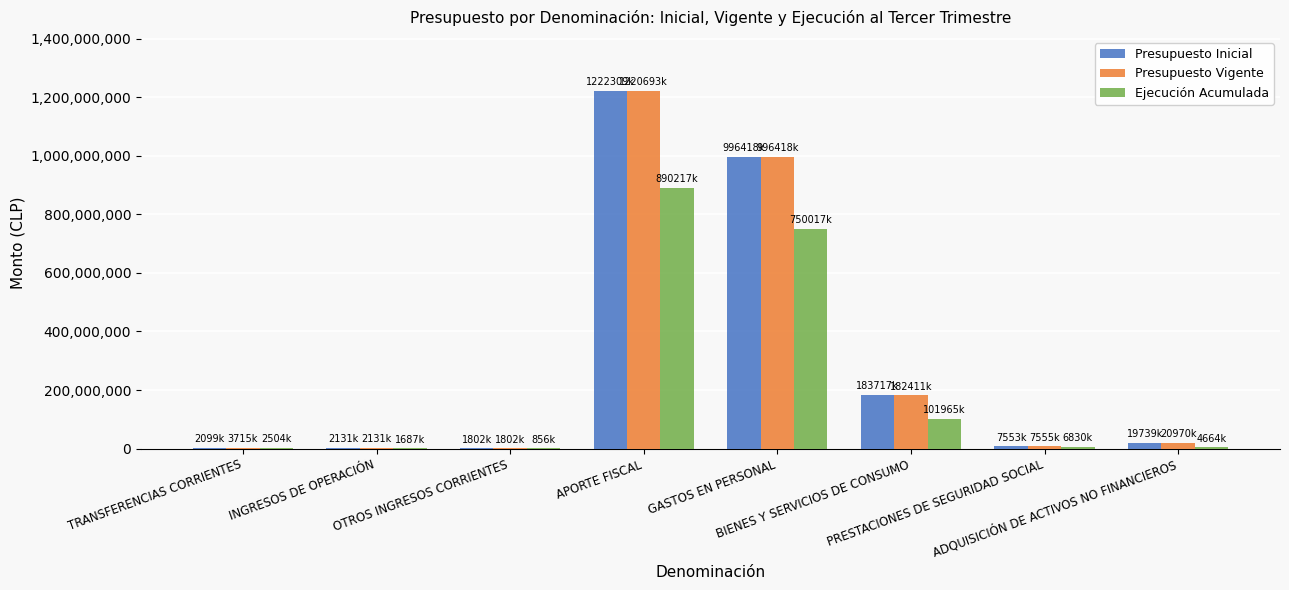

What is the greatest value displayed?

1222309077